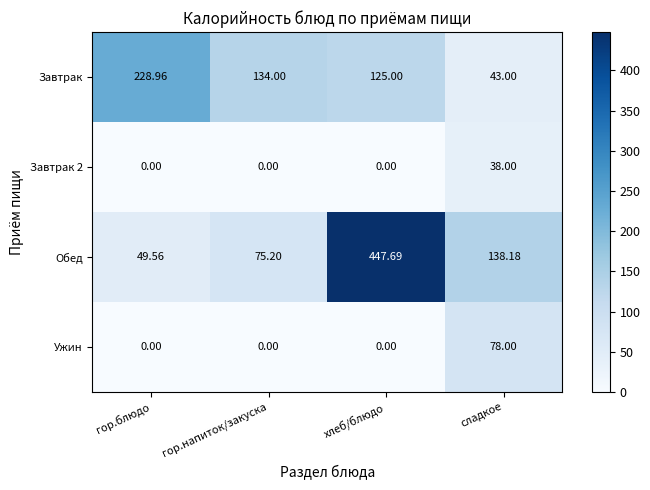

At which label is Завтрак closest to 135?

гор.напиток/закуска